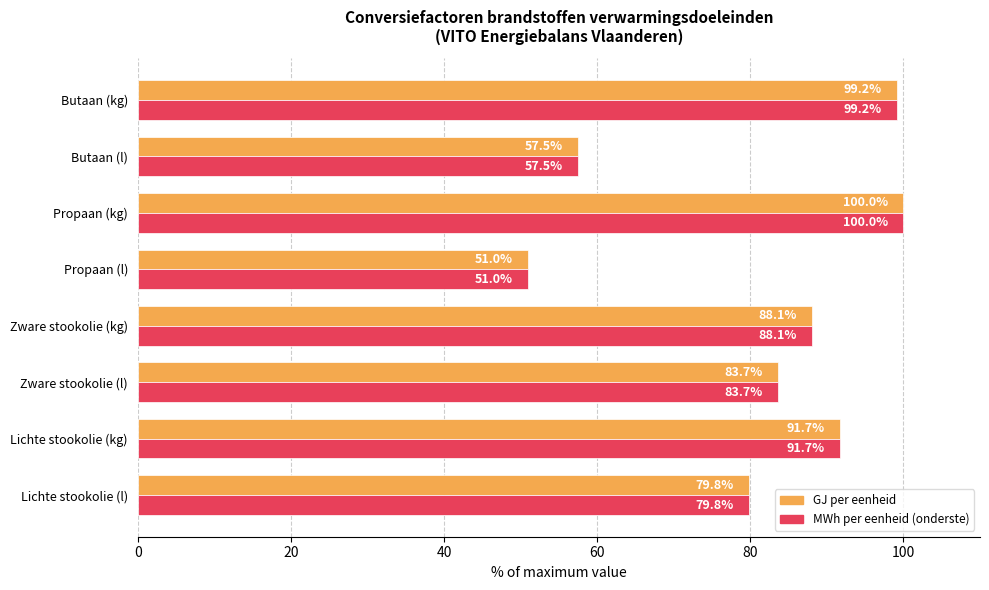

At how many categories does at least one series exceed 73?

6